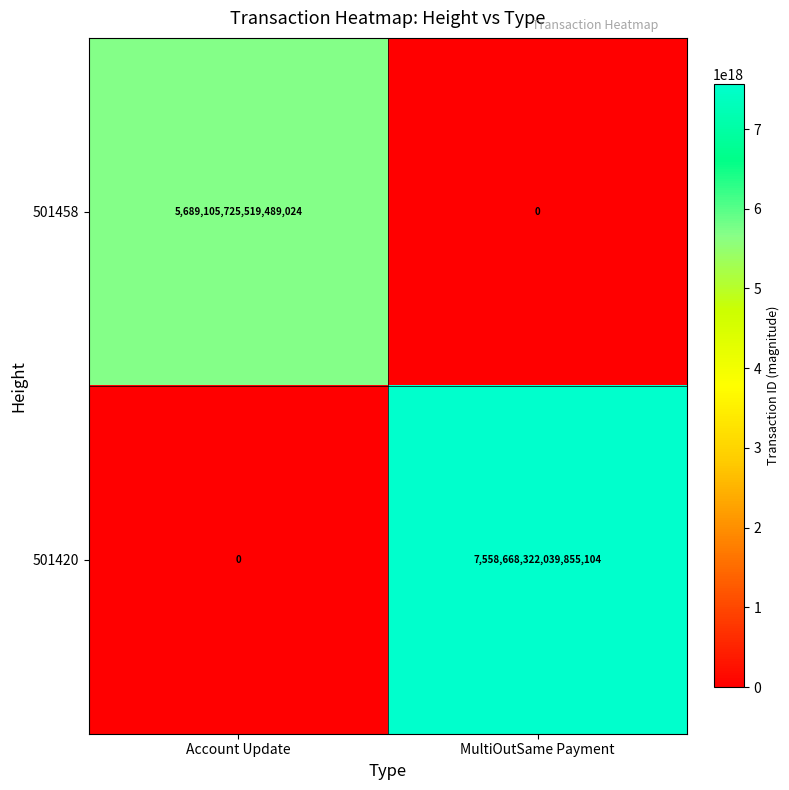

At which label does 501420 reach its peak?

MultiOutSame Payment